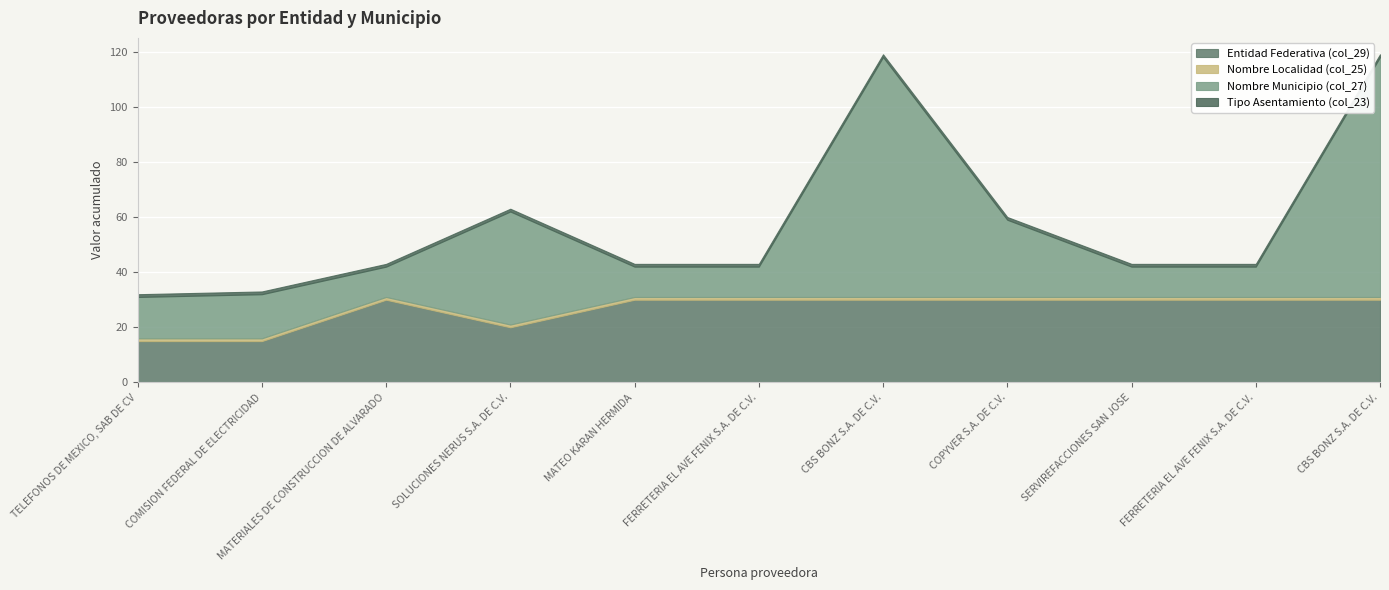

How many lines are shown in the chart?

4